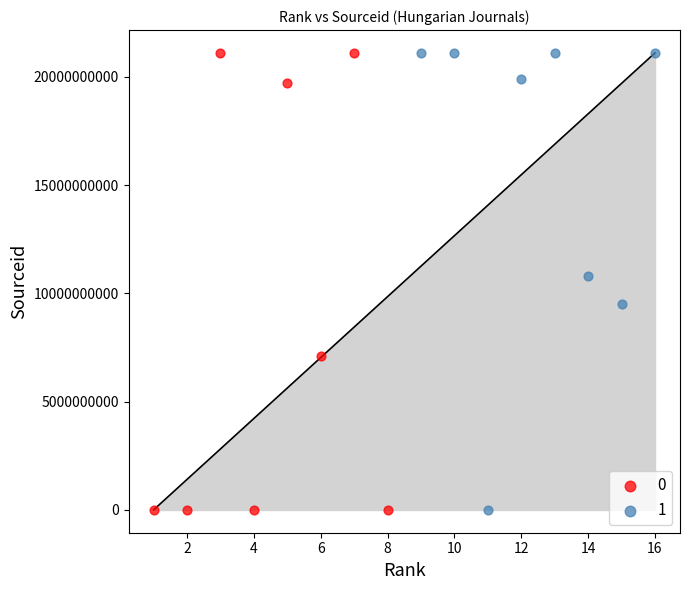

What are all the series names shown in the legend?

0, 1